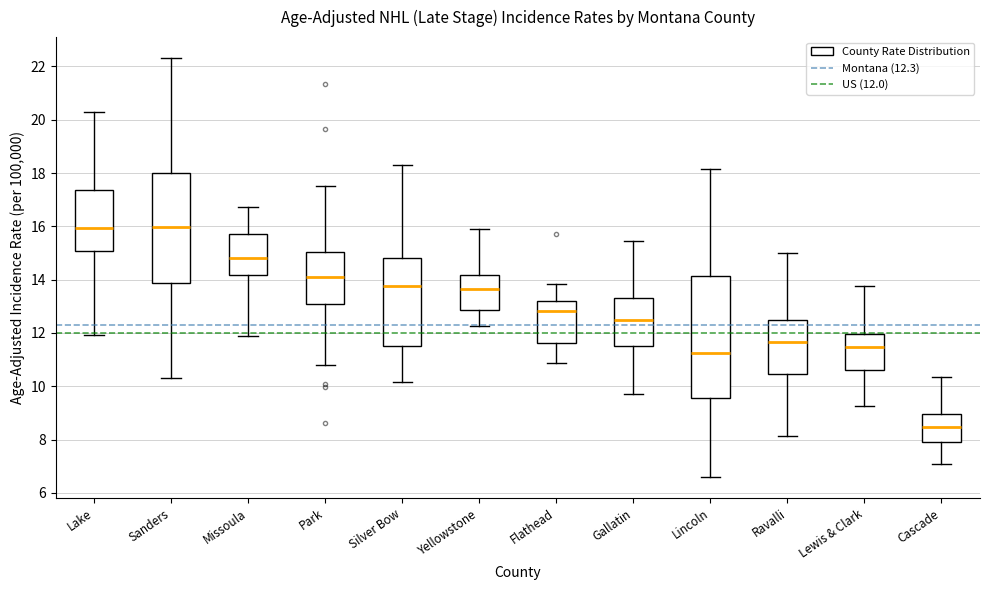

Where is the upper edge of the box for Lewis & Clark on the y-axis? The values are not printed on the chart, so give them approximately, as read against the axis.

12.0